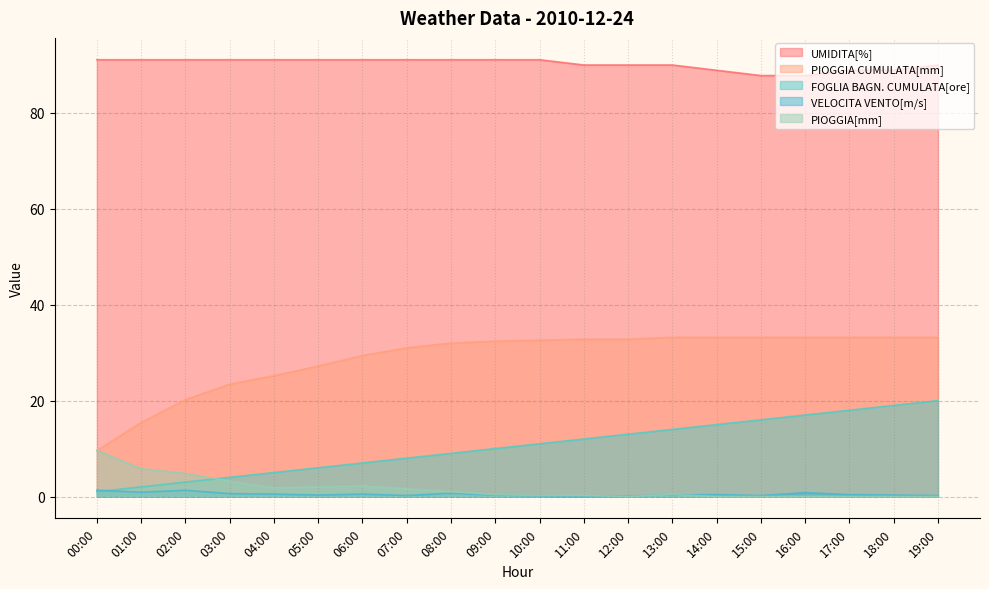

What value does the FOGLIA BAGN. CUMULATA[ore] series have at 15:00?

16.0